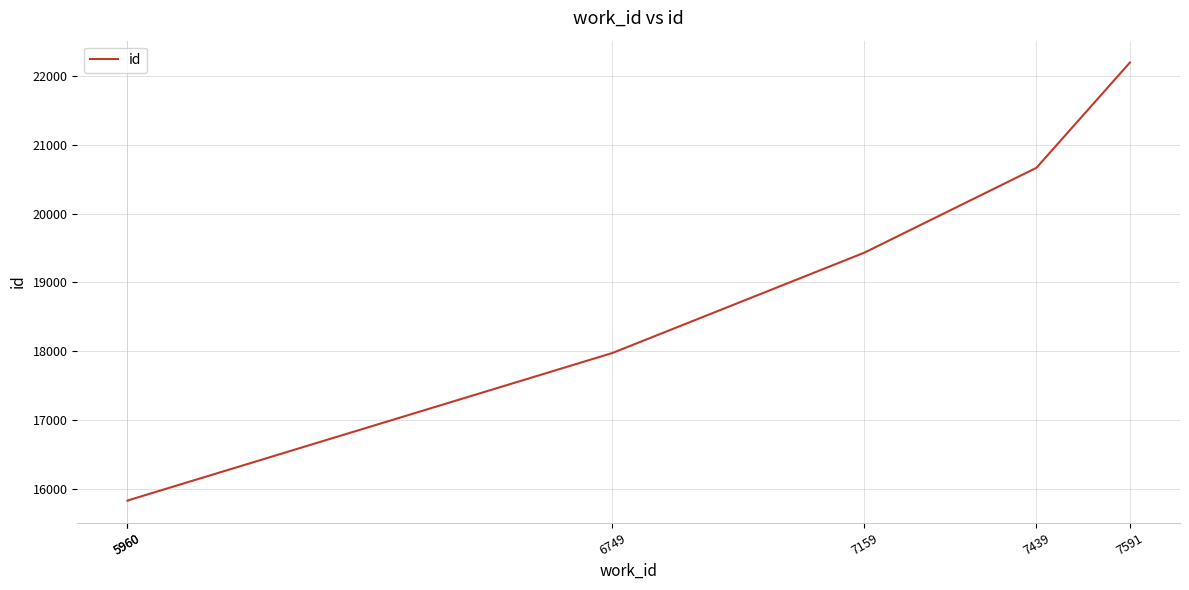

What is the sum of all values?

111934